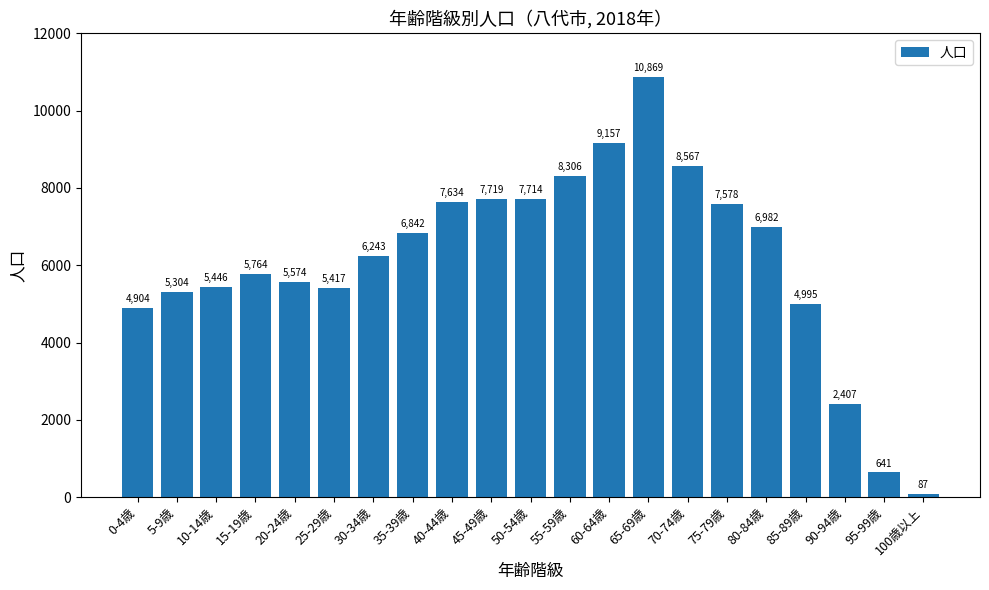

Rank the categories by value from lowest to highest.

100歳以上, 95-99歳, 90-94歳, 0-4歳, 85-89歳, 5-9歳, 25-29歳, 10-14歳, 20-24歳, 15-19歳, 30-34歳, 35-39歳, 80-84歳, 75-79歳, 40-44歳, 50-54歳, 45-49歳, 55-59歳, 70-74歳, 60-64歳, 65-69歳